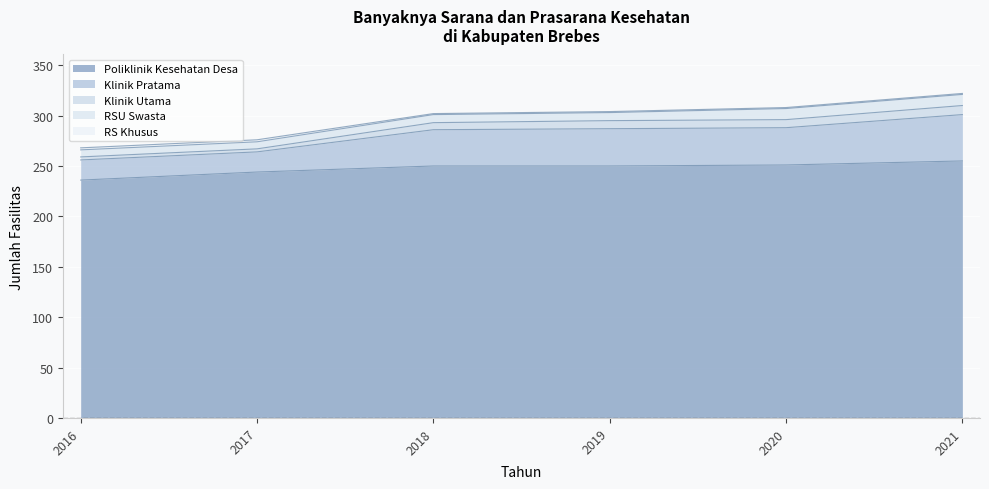

True or false: Klinik Utama and Poliklinik Kesehatan Desa intersect in this chart.

False